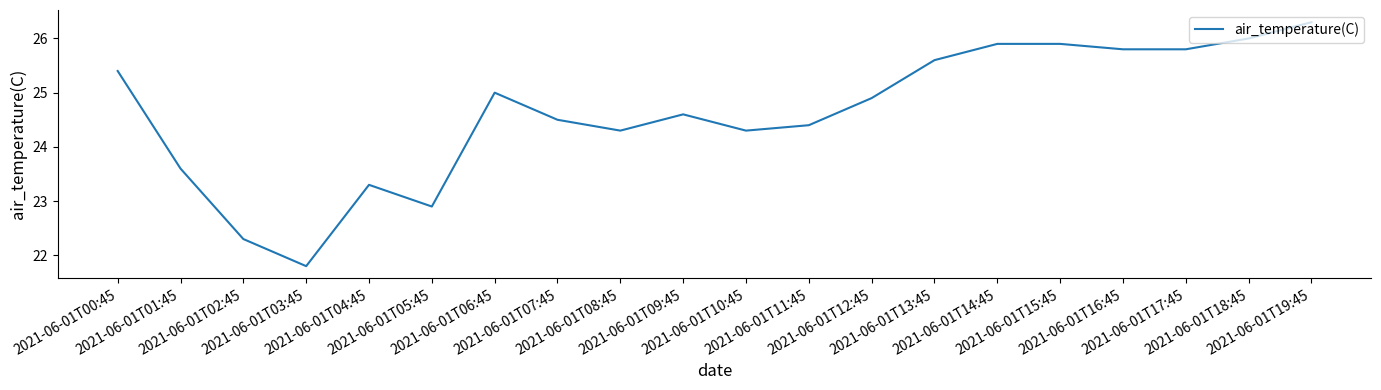

Reading left to right, what are all the values shown in this chart?

2021-06-01T00:45=25.4	2021-06-01T01:45=23.6	2021-06-01T02:45=22.3	2021-06-01T03:45=21.8	2021-06-01T04:45=23.3	2021-06-01T05:45=22.9	2021-06-01T06:45=25.0	2021-06-01T07:45=24.5	2021-06-01T08:45=24.3	2021-06-01T09:45=24.6	2021-06-01T10:45=24.3	2021-06-01T11:45=24.4	2021-06-01T12:45=24.9	2021-06-01T13:45=25.6	2021-06-01T14:45=25.9	2021-06-01T15:45=25.9	2021-06-01T16:45=25.8	2021-06-01T17:45=25.8	2021-06-01T18:45=26.0	2021-06-01T19:45=26.3